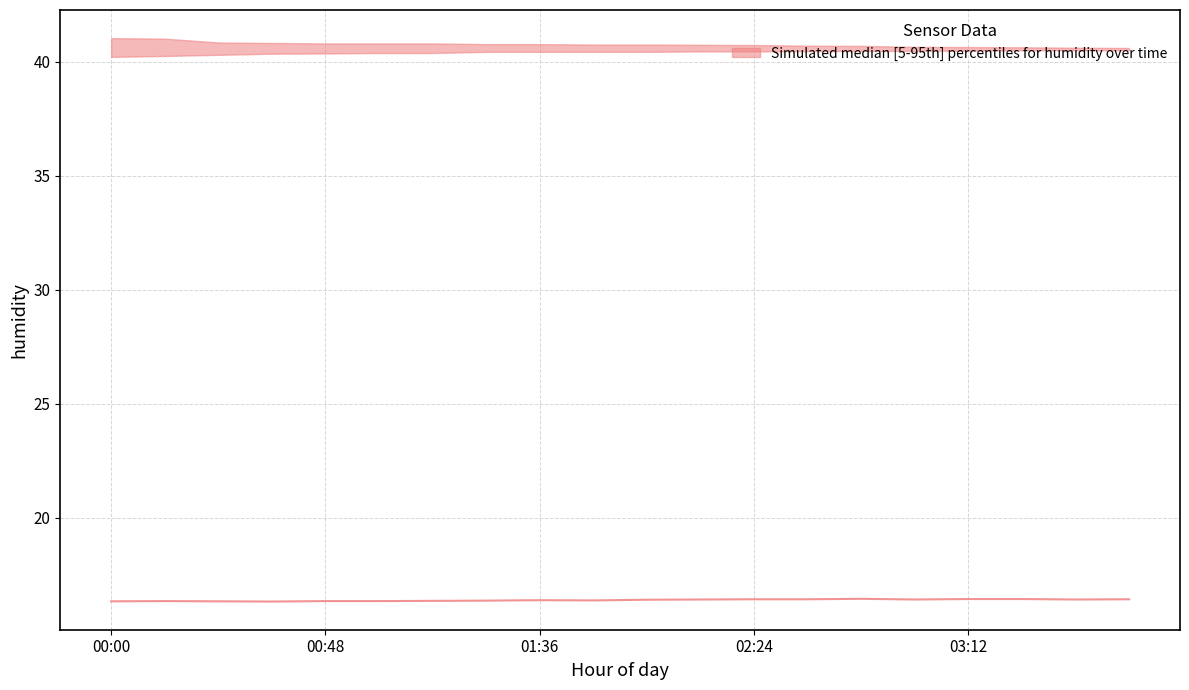

What is the ratio of the value at 15 to the value at 11?

1.0